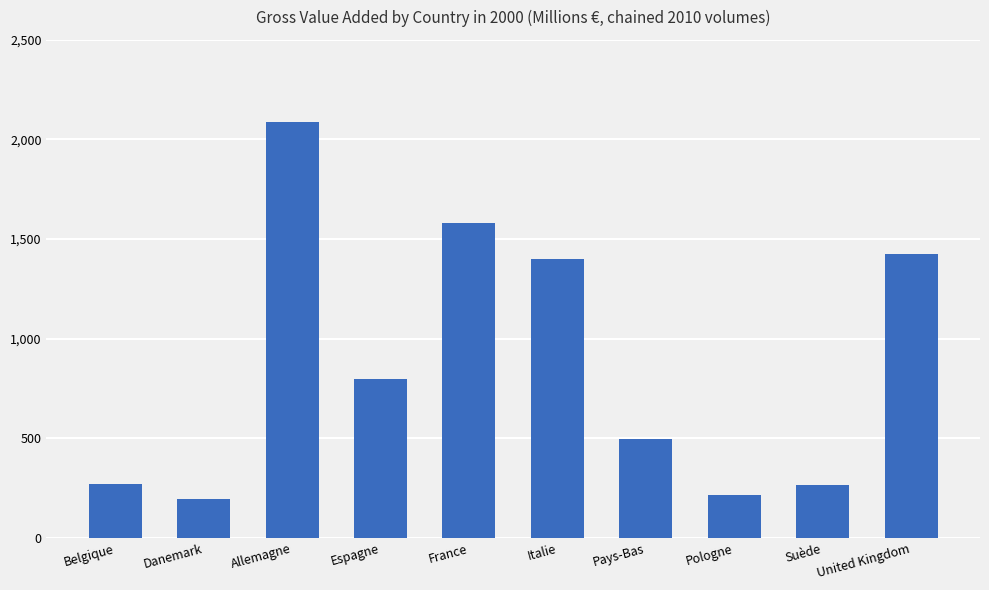

What is the sum of the values at Belgique and United Kingdom?

1697811.3